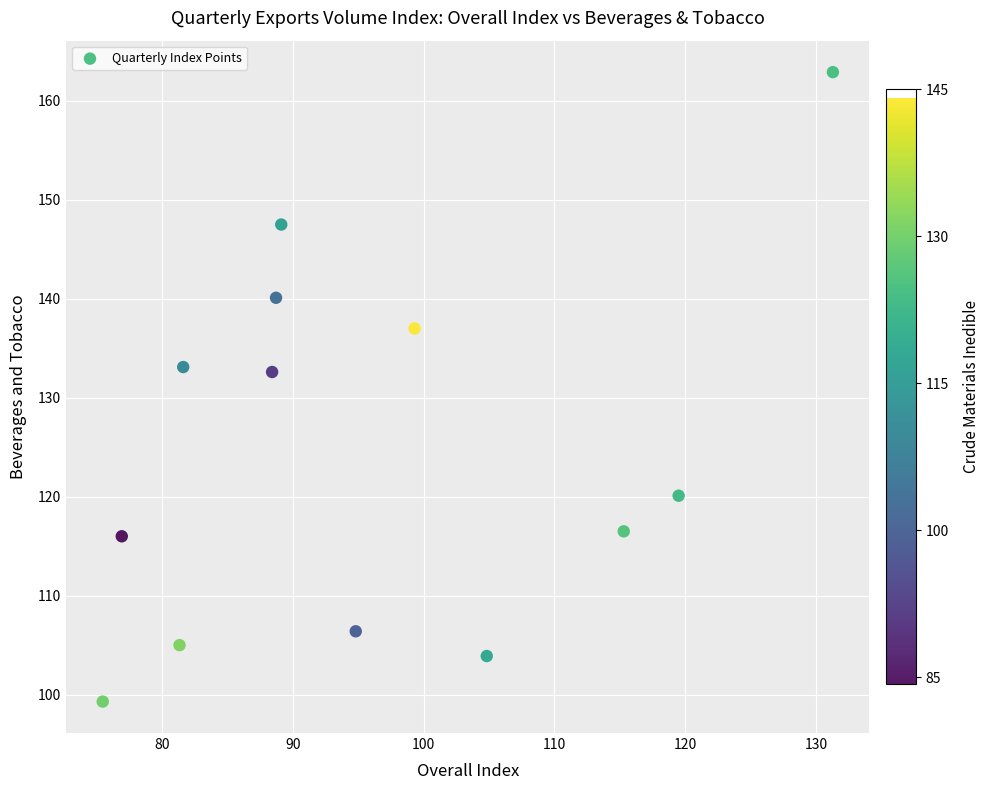

What is the range of X values (max minus min)?

55.9